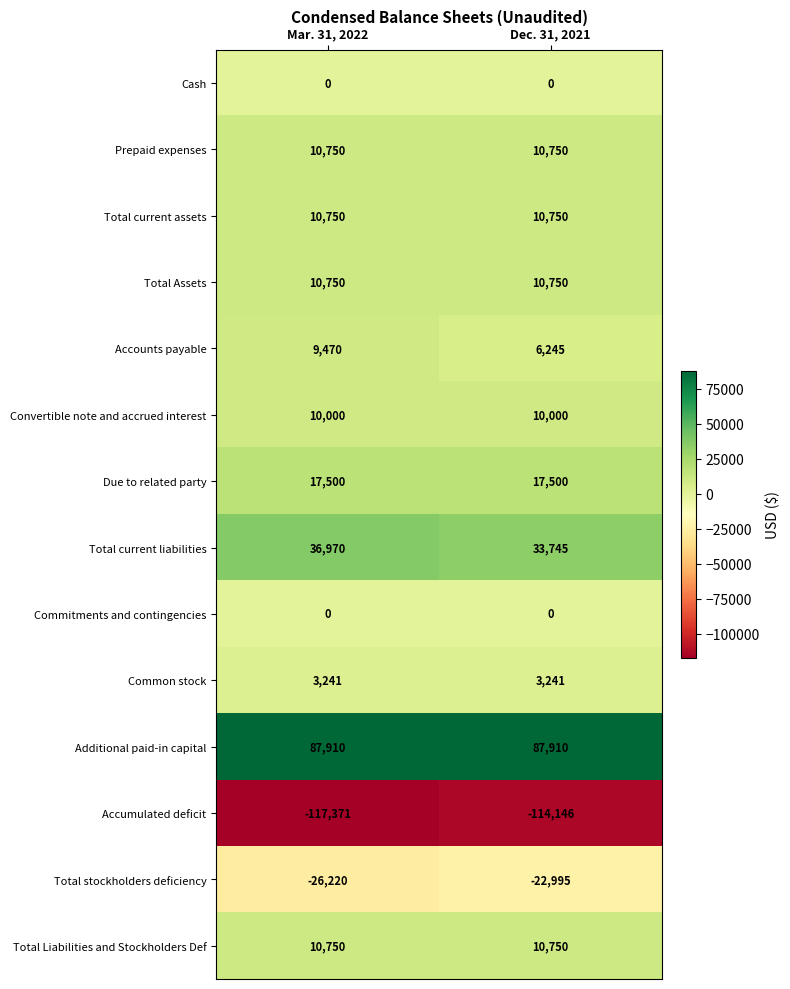

The value of Additional paid-in capital at Mar. 31, 2022 is 87910. True or false?

True